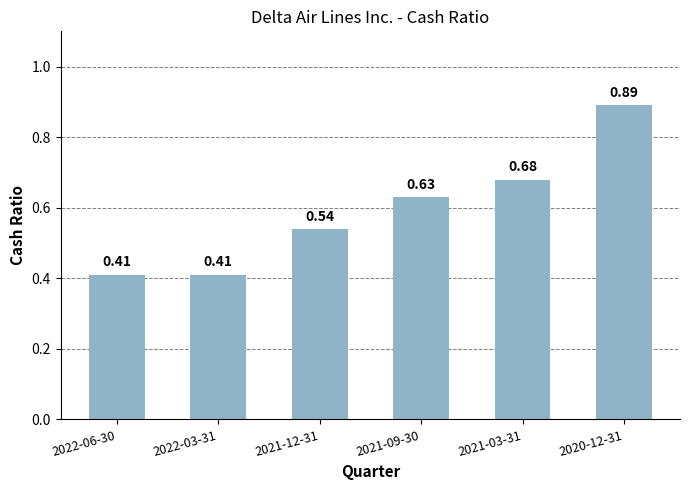

What is the difference between the second highest and minimum values?

0.3